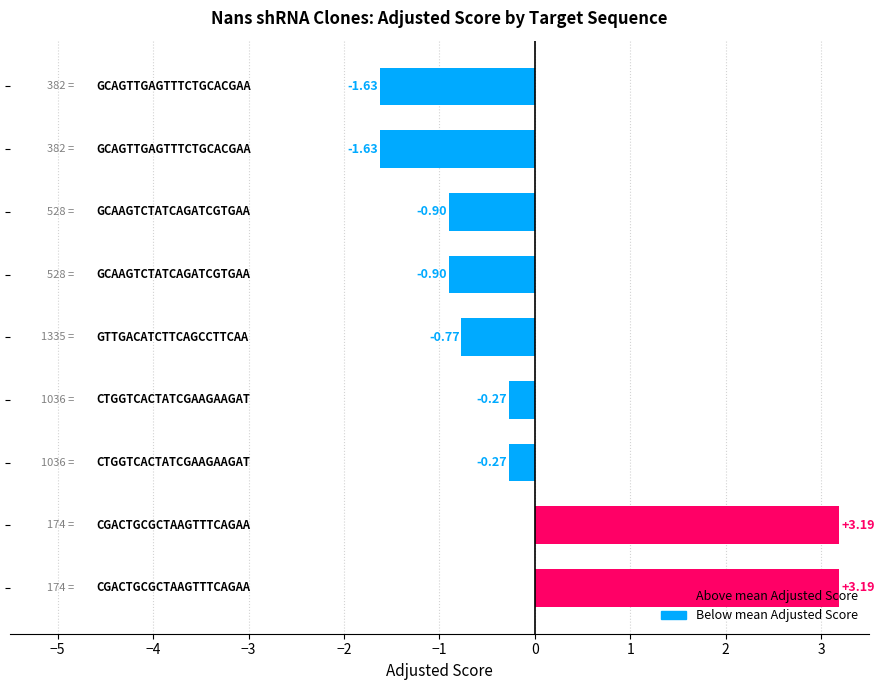

What is the difference between the maximum and minimum values?

4.8